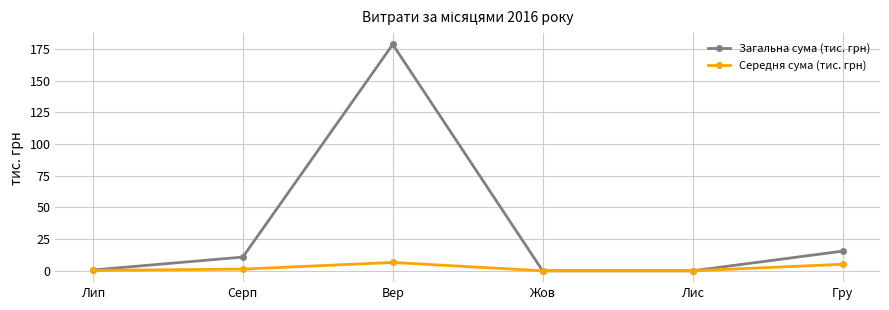

The value of Загальна сума (тис. грн) at Лис is 68.0. True or false?

False